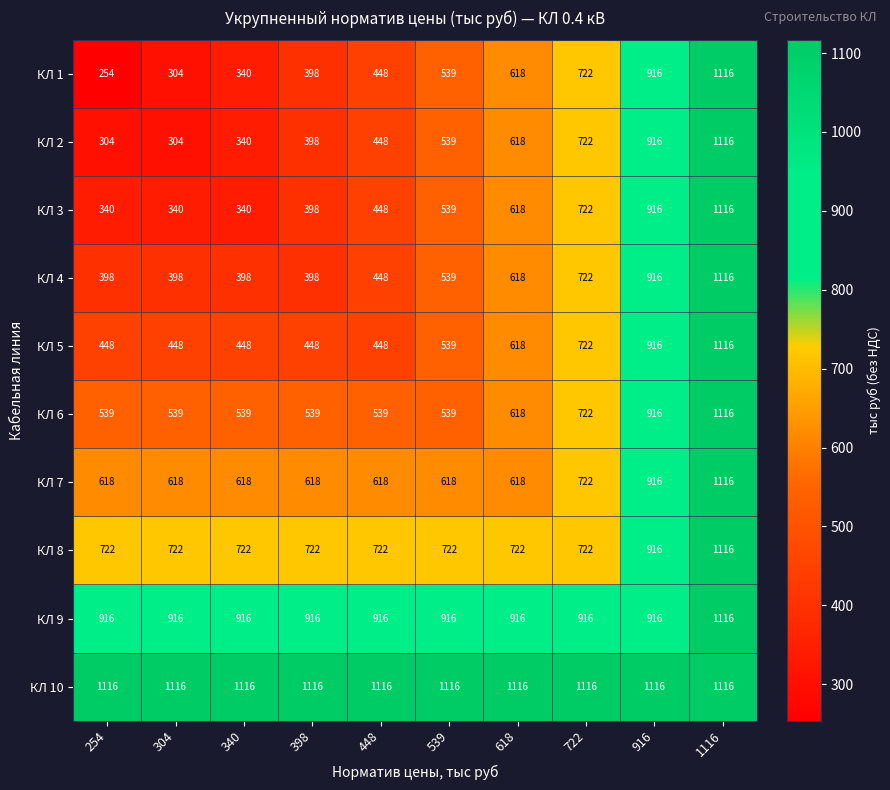

Where is КЛ 3 nearest to the value 728?

722